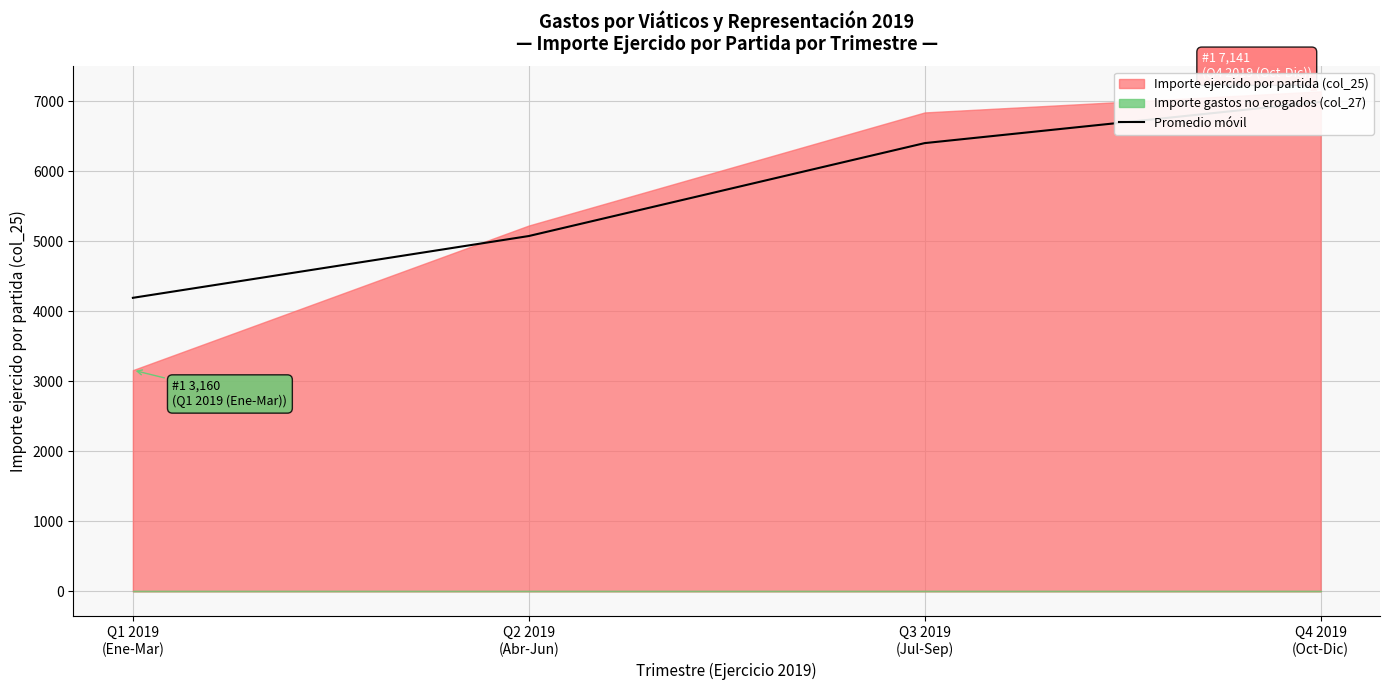

What is the average value?

5665.0